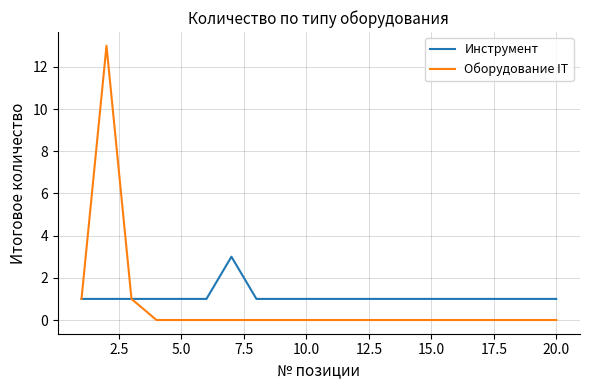

Which series has the widest spread of values?

Оборудование IT